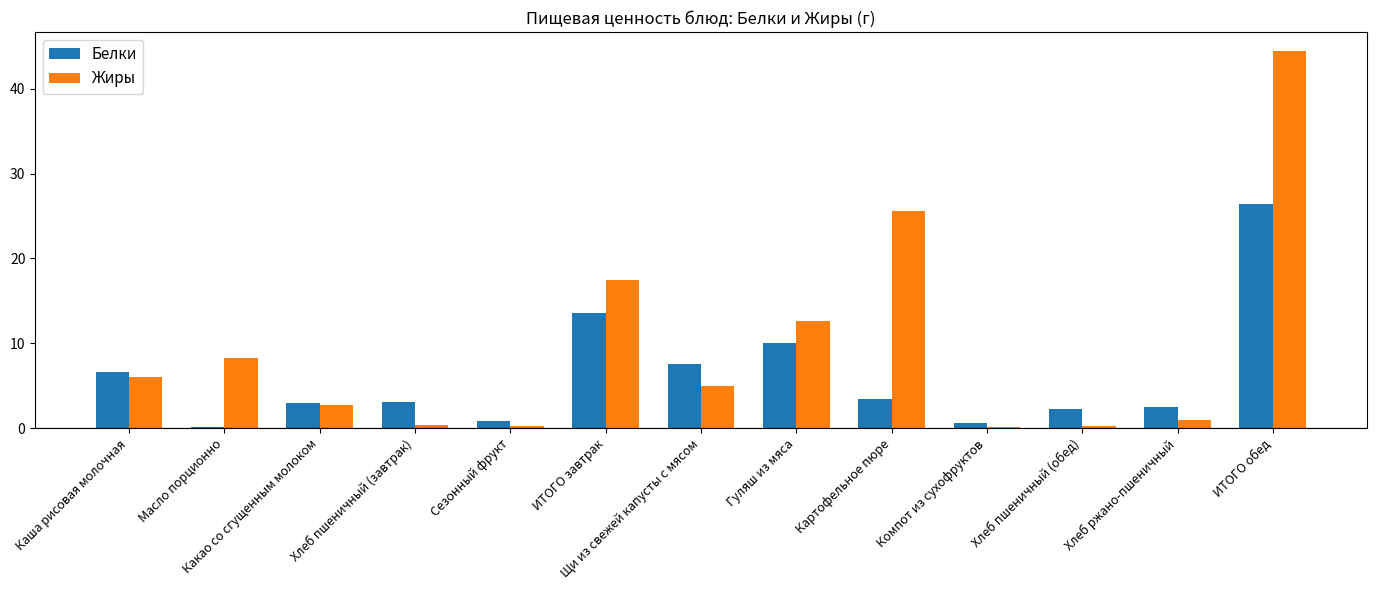

At which category is the sum across all series the highest?

ИТОГО обед